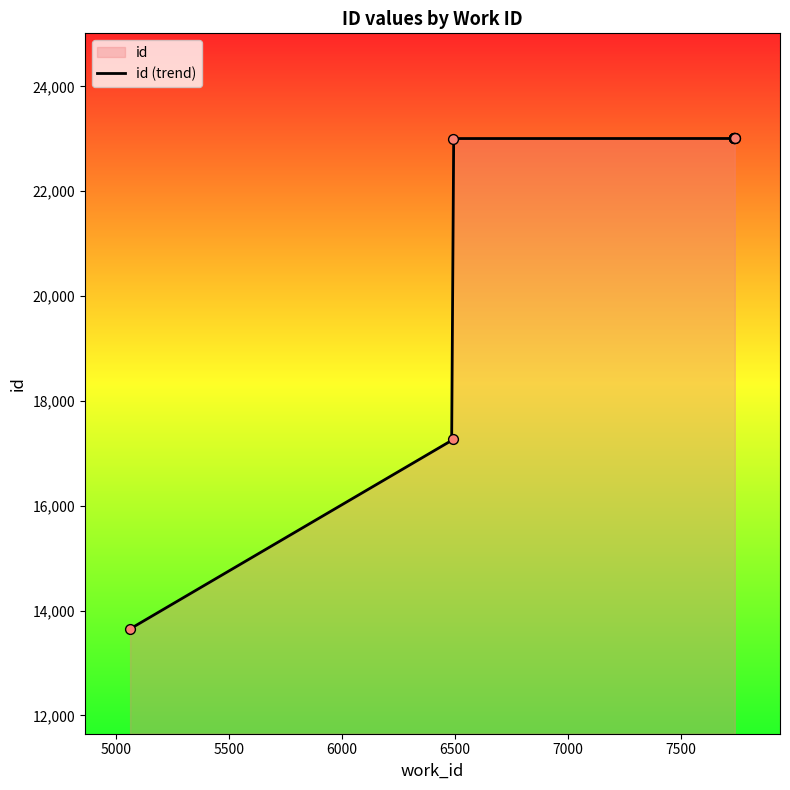

Which has a higher value, 6493 or 7734?

7734